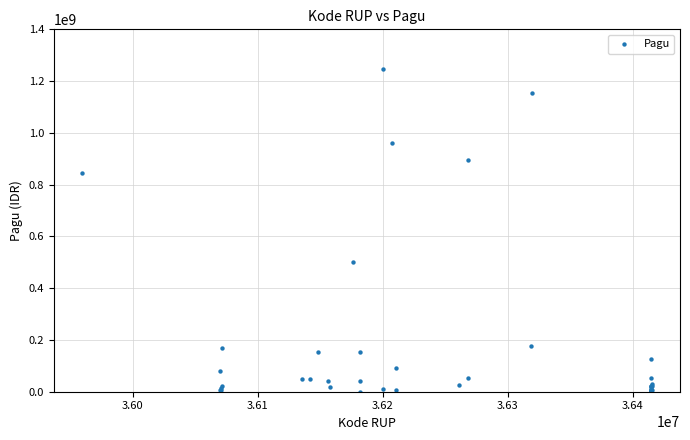

What Y value in the scatter plot is closest to 622840000?

499932000